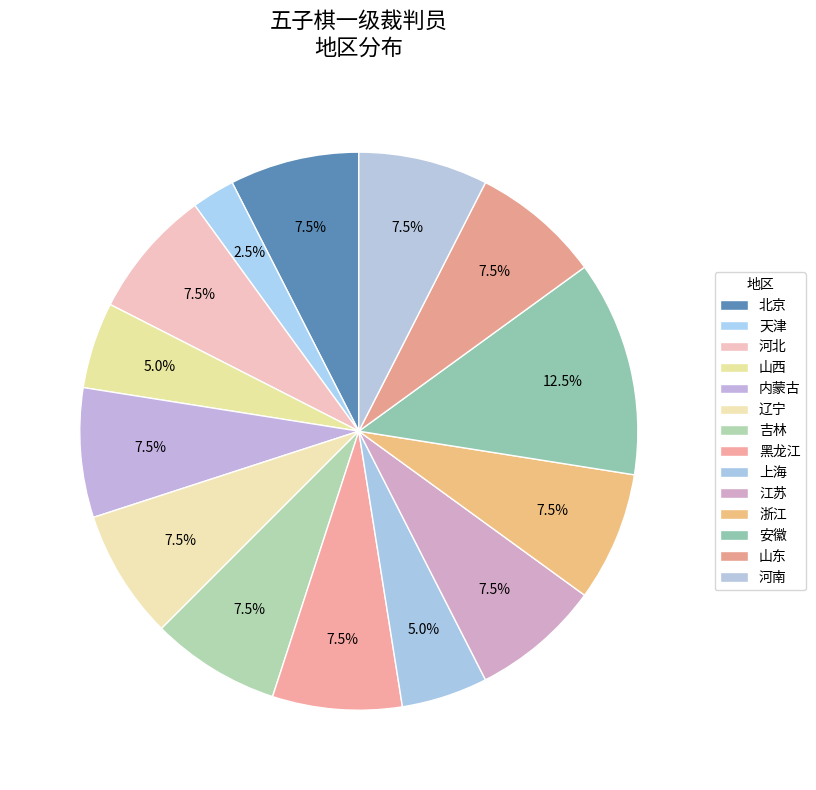

Count the number of slices in the pie.

14